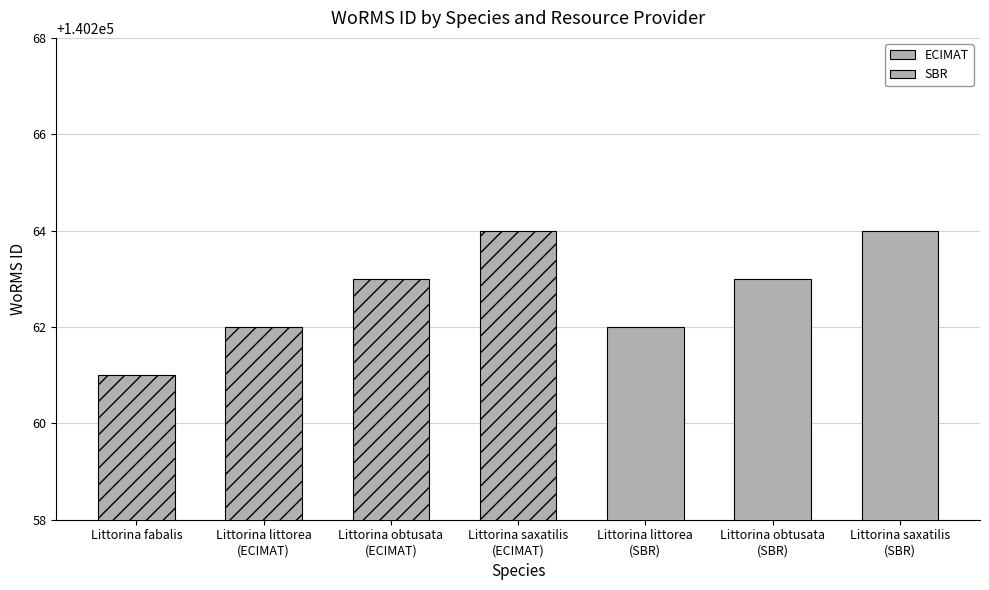

What is the average value?

140263